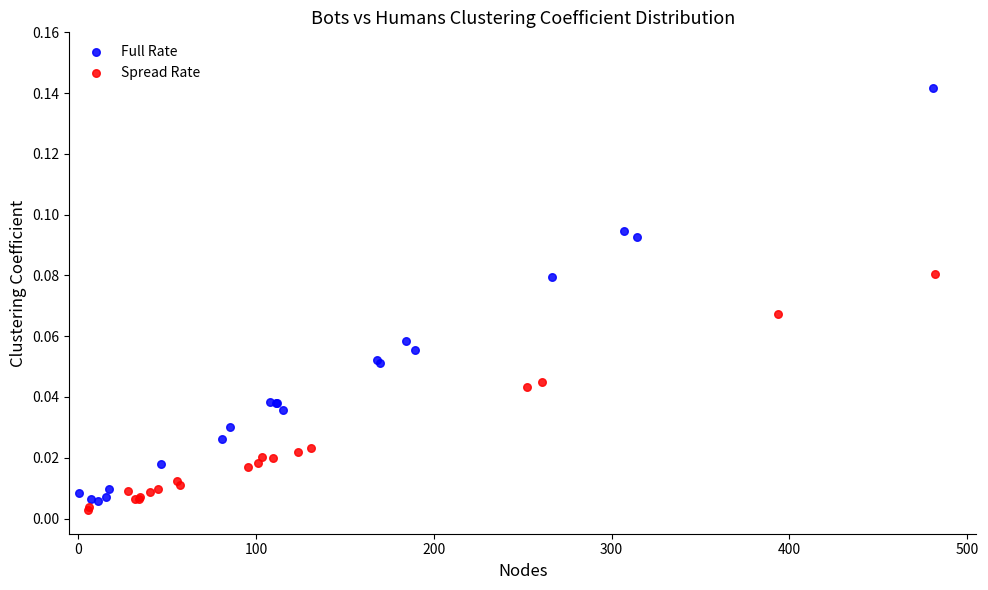

Which series has the largest Y range (max minus min)?

Full Rate